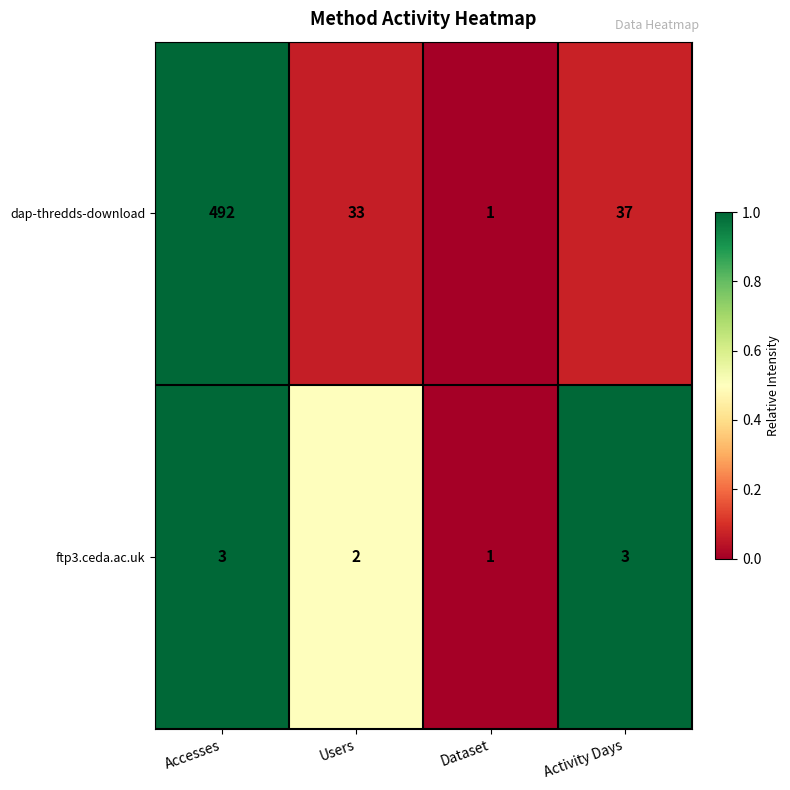

Is it true that ftp3.ceda.ac.uk equals 4 at Accesses?

False